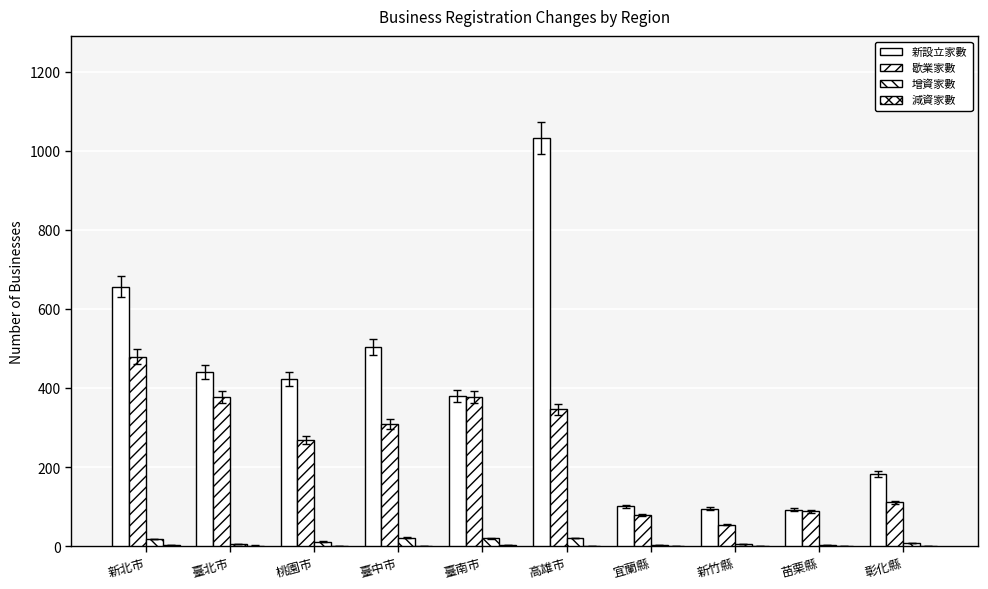

Are the bars horizontal?

No